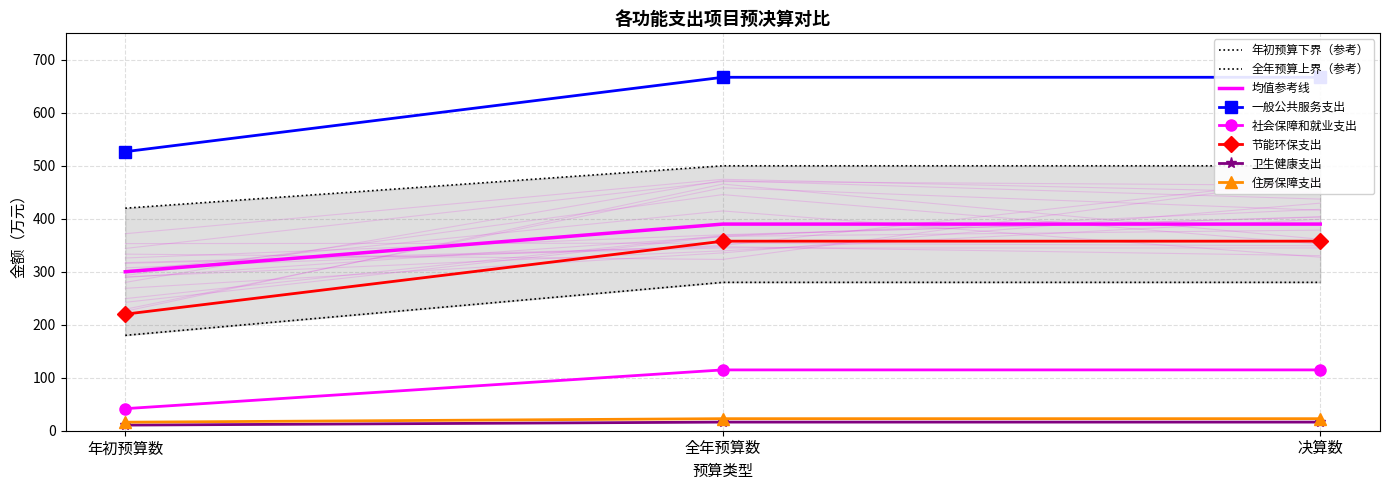

What is the difference between the 卫生健康支出 values at 年初预算数 and 决算数?

140.4